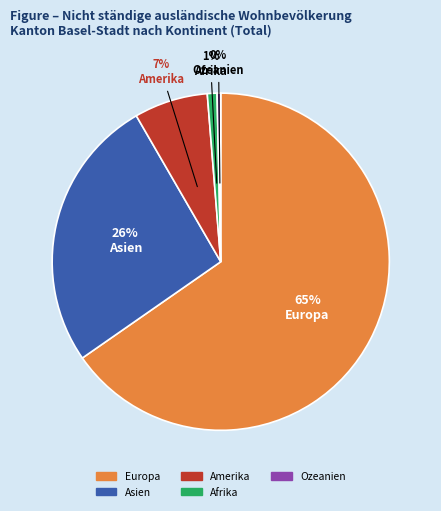

Combined, do Afrika and Asien account for over 50%?

No